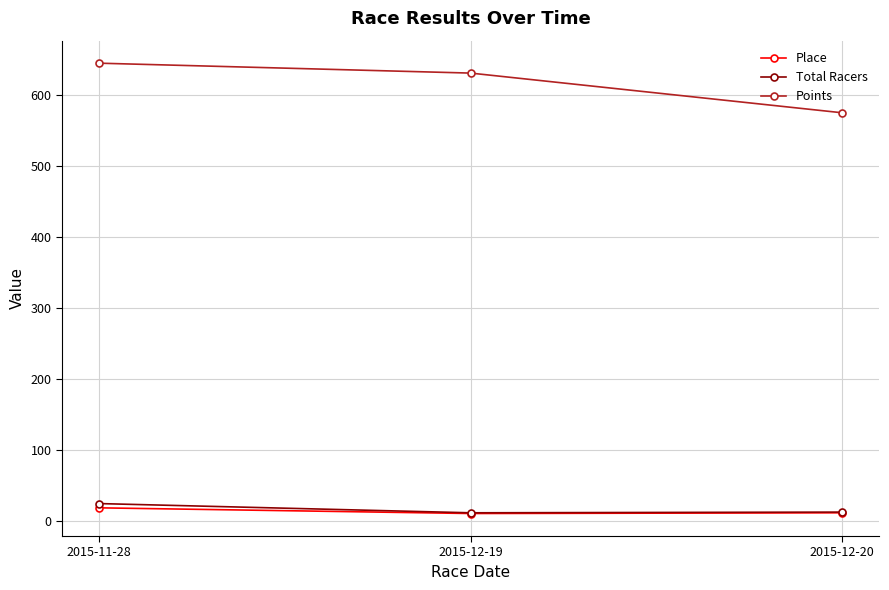

Rank the series at 2015-11-28 from highest to lowest value.

Points, Total Racers, Place